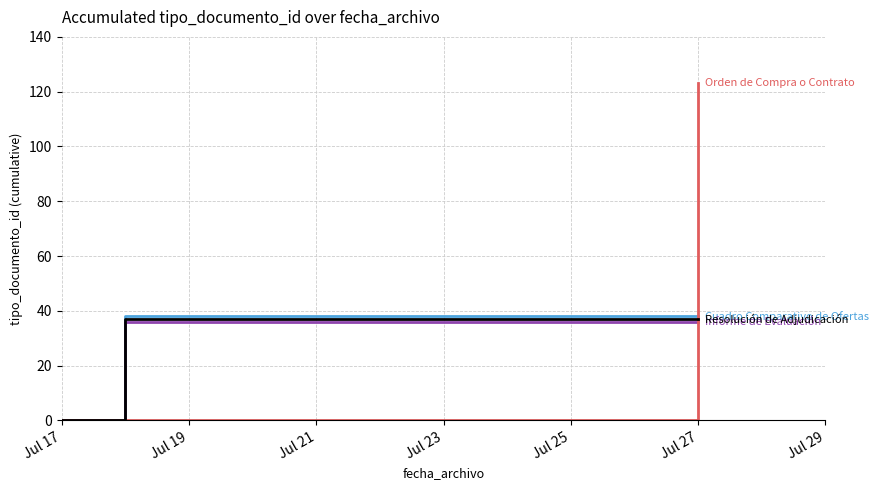

What is the maximum value shown in the chart?

123